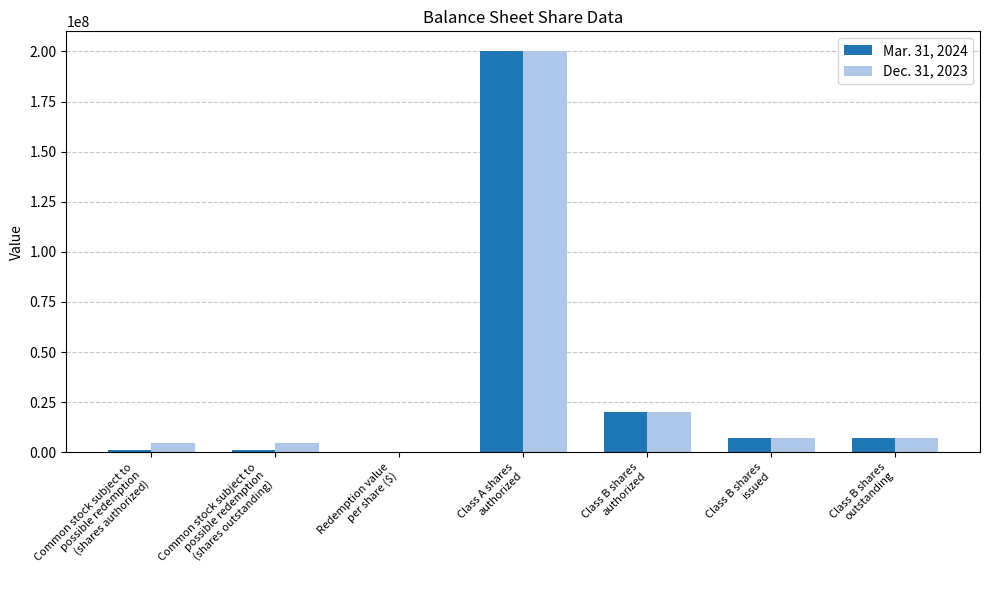

Are the bars horizontal?

No